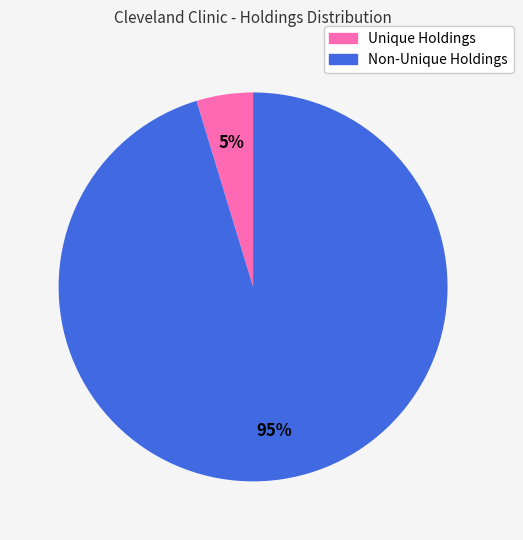

To the nearest percent, what is the average slice percentage?

50%